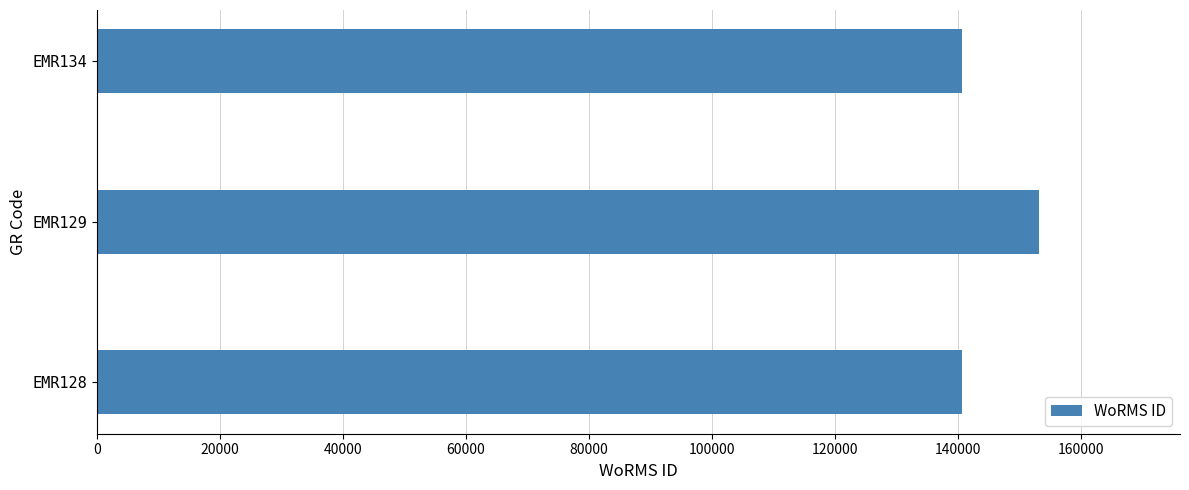

What is the smallest value displayed?

140621